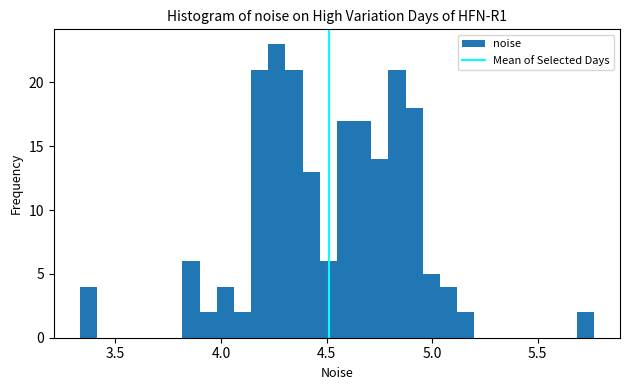

Around what value on the x-axis is the tallest bar? Give the approximate position of its centre, as read against the axis.

4.25